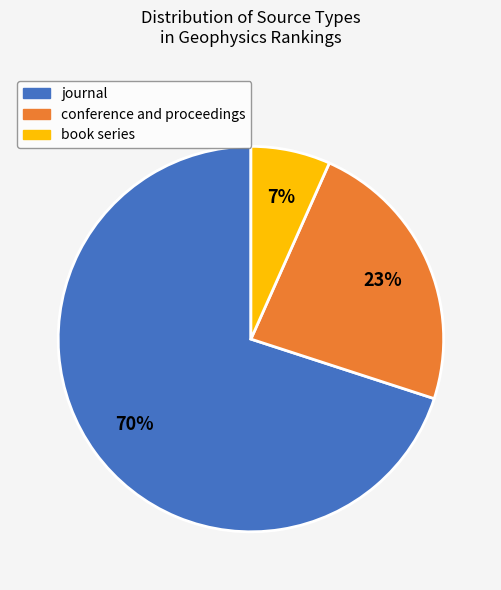

Does any single category account for the majority?

Yes